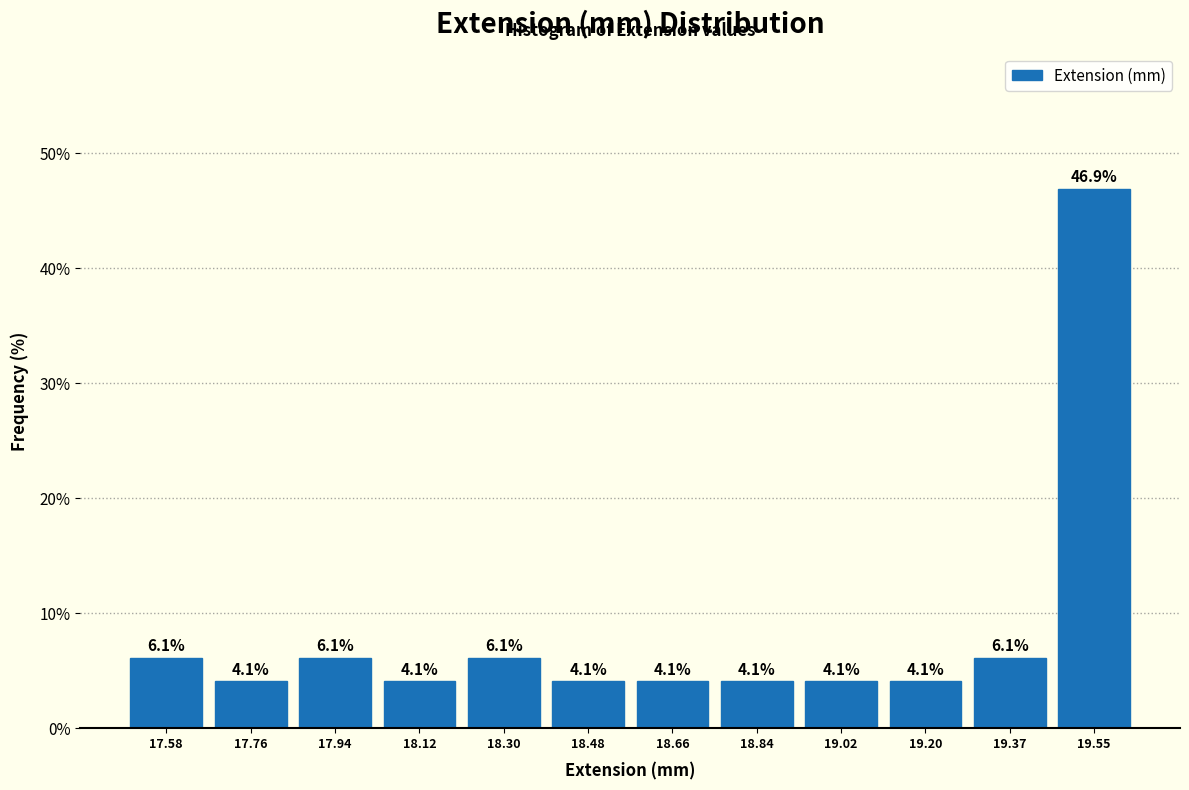

Reading left to right, list every bar in this chart as the range it spans on the x-axis followed by its height. The bar edges are not printed on the chart, so give them approximately, as read against the axis.

17.50 to 17.68: 6.1
17.68 to 17.86: 4.1
17.86 to 18.04: 6.1
18.04 to 18.22: 4.1
18.22 to 18.40: 6.1
18.40 to 18.56: 4.1
18.56 to 18.74: 4.1
18.74 to 18.92: 4.1
18.92 to 19.10: 4.1
19.10 to 19.28: 4.1
19.28 to 19.46: 6.1
19.46 to 19.64: 46.9